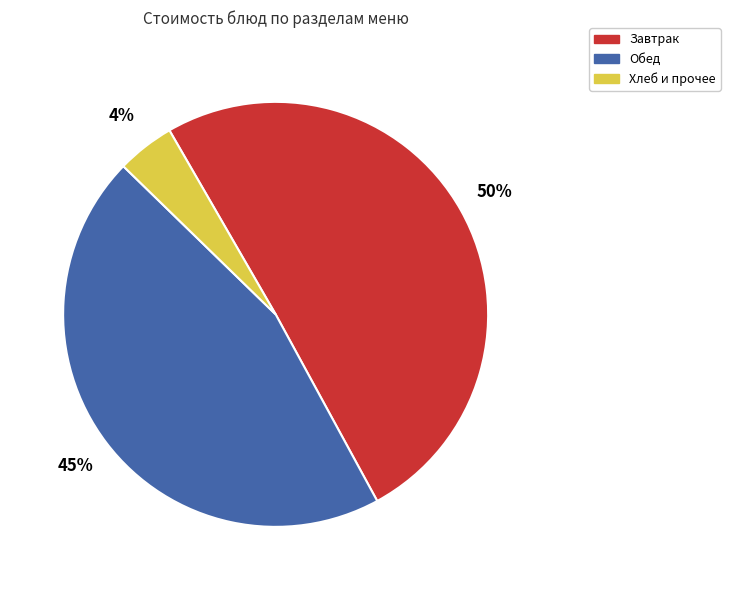

How many slices are in this pie chart?

3